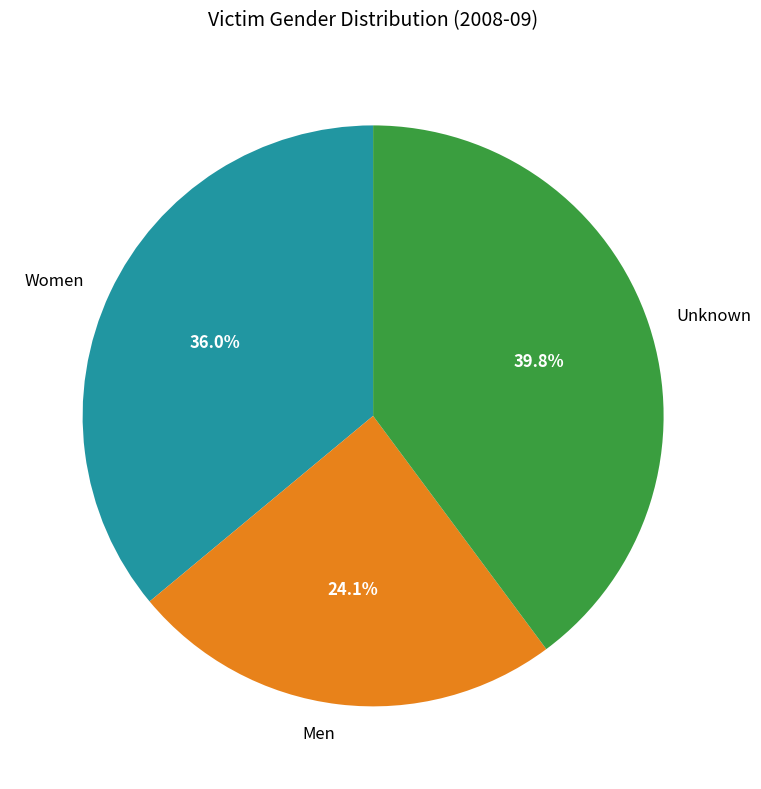

To the nearest percent, what is the combined percentage of Unknown and Women?

76%